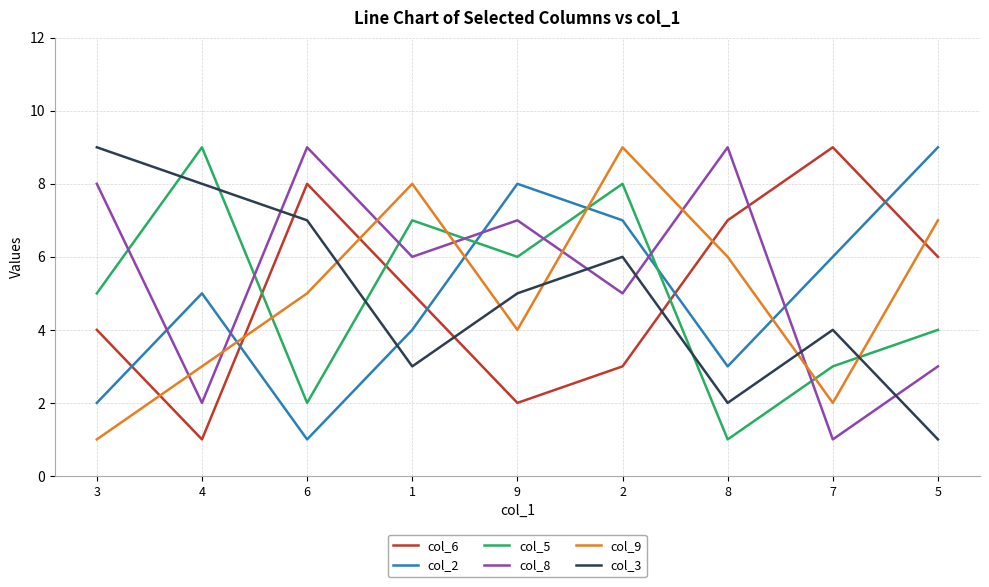

What is the minimum value shown in the chart?

1